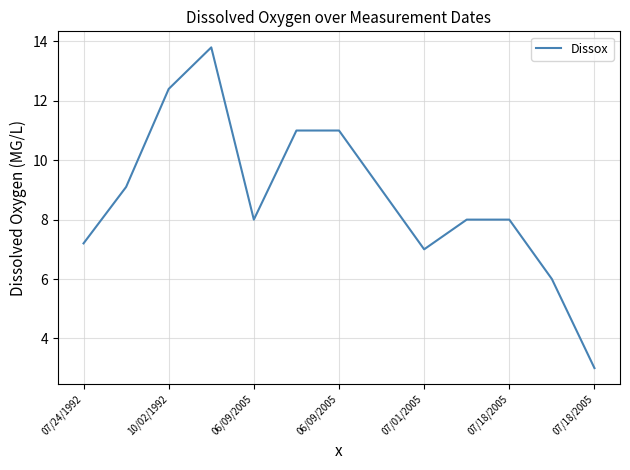

What is the greatest value displayed?

13.8